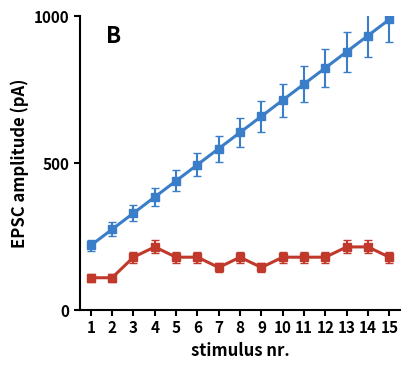

What is the spread (max minus min) of values at 12?

645